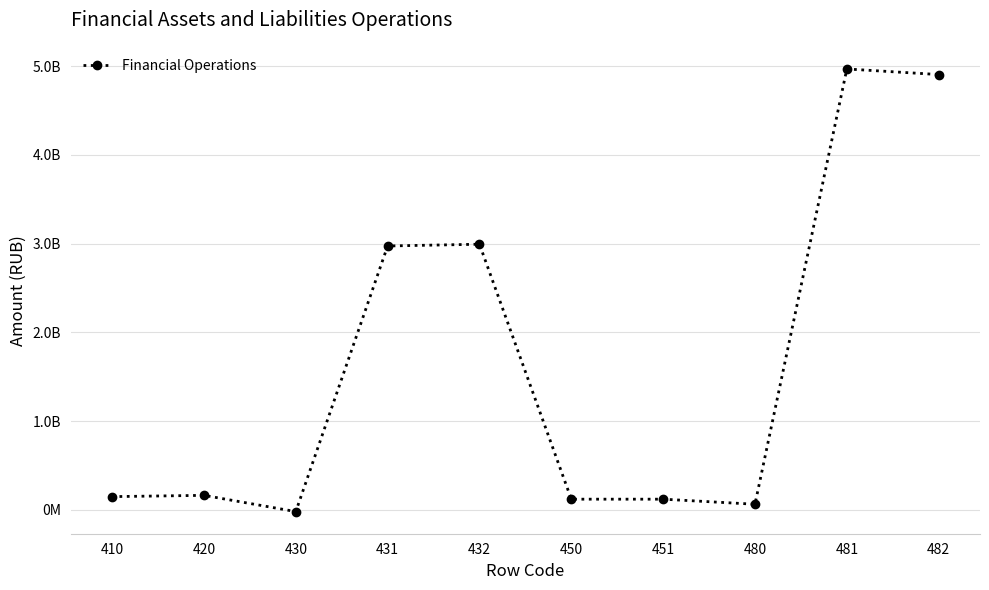

Reading right to left, extract all data points from this chart.

4904712858.4	4967661830.9	62948972.5	120046671.0	120046671.0	2992874461.8	2973042230.9	-19832230.9	163163412.5	148836156.0